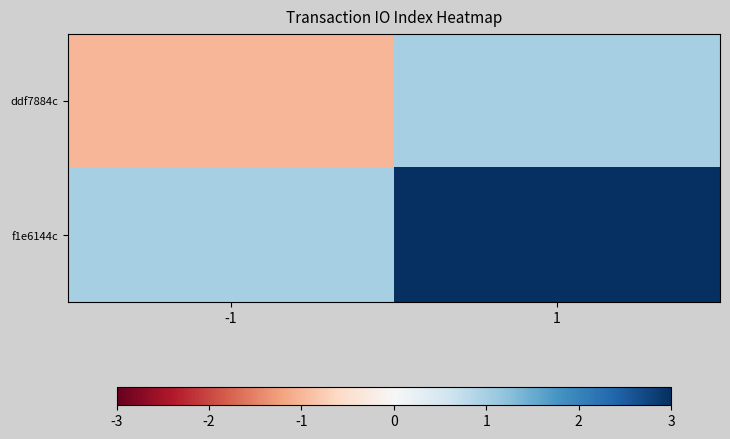

What is the minimum value shown in the chart?

-1